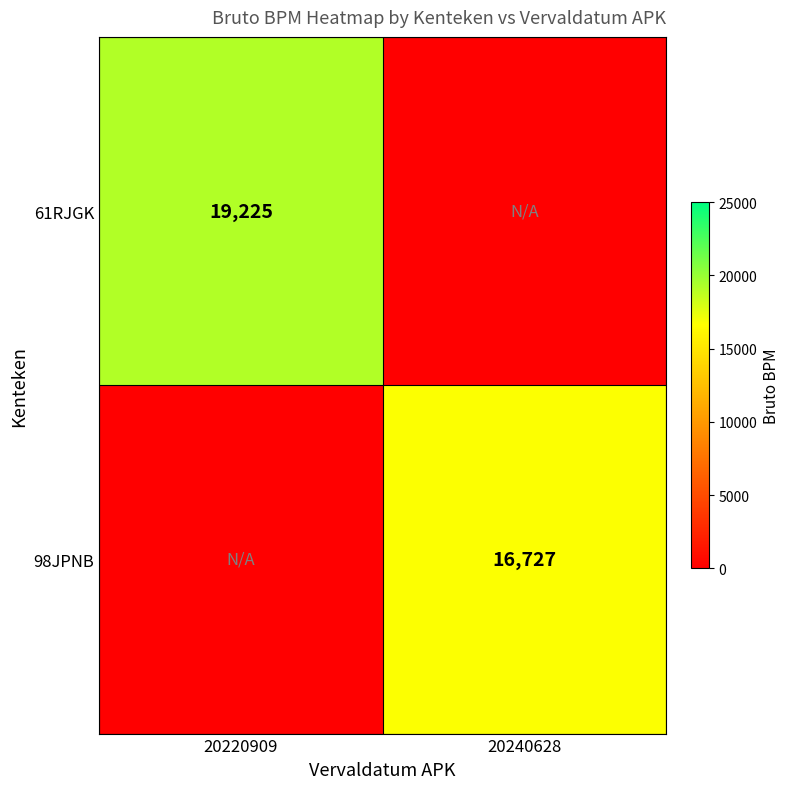

At which category does the chart reach its minimum across all series?

20240628